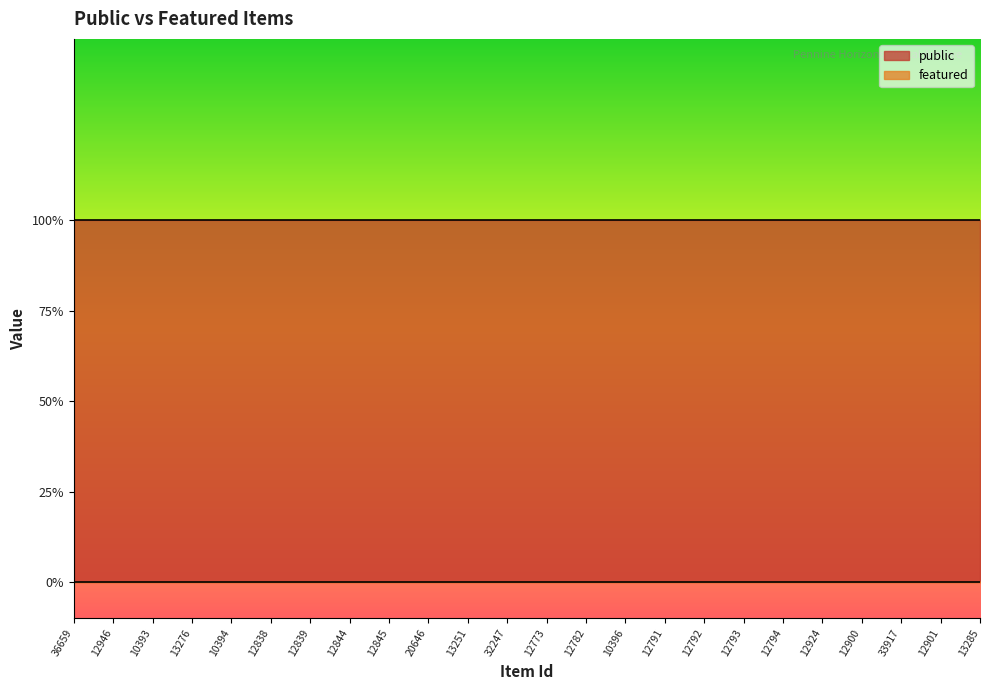

Rank the series by their average value, from highest to lowest.

public, featured